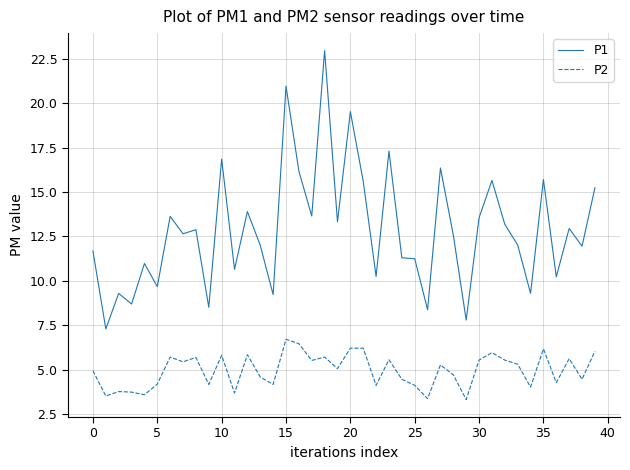

Rank the series by their maximum value, from highest to lowest.

P1, P2